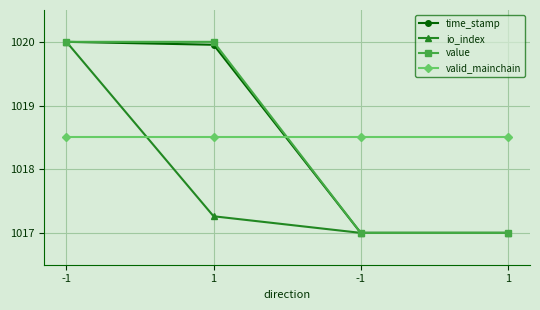

What are all the series names shown in the legend?

time_stamp, io_index, value, valid_mainchain